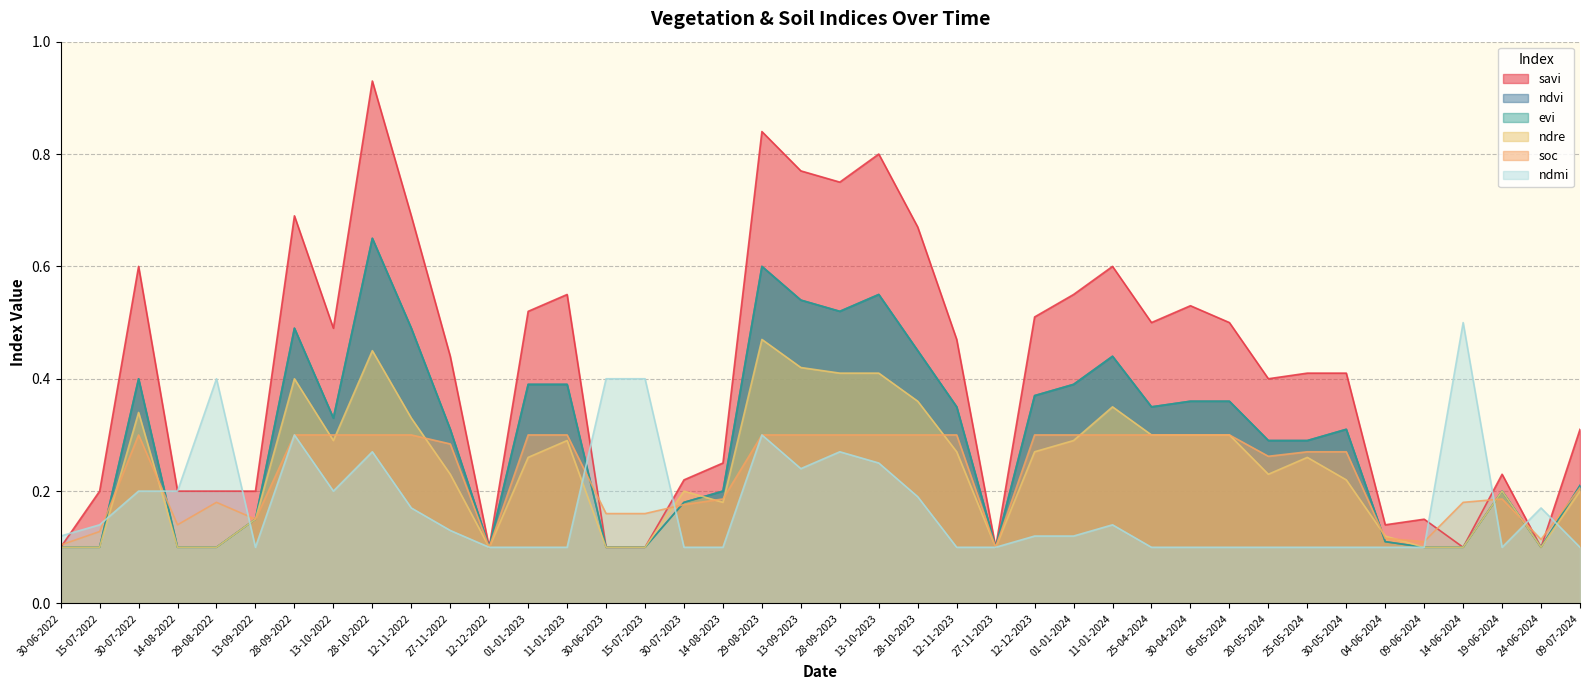

What are all the series names shown in the legend?

savi, ndvi, evi, ndre, soc, ndmi